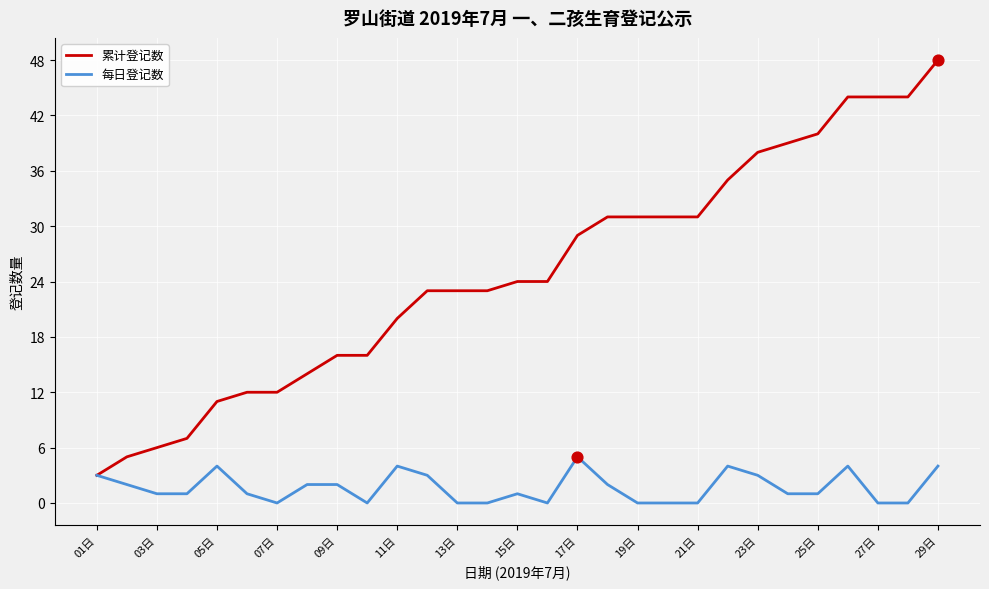

Which series has the largest range (max minus min)?

累计登记数